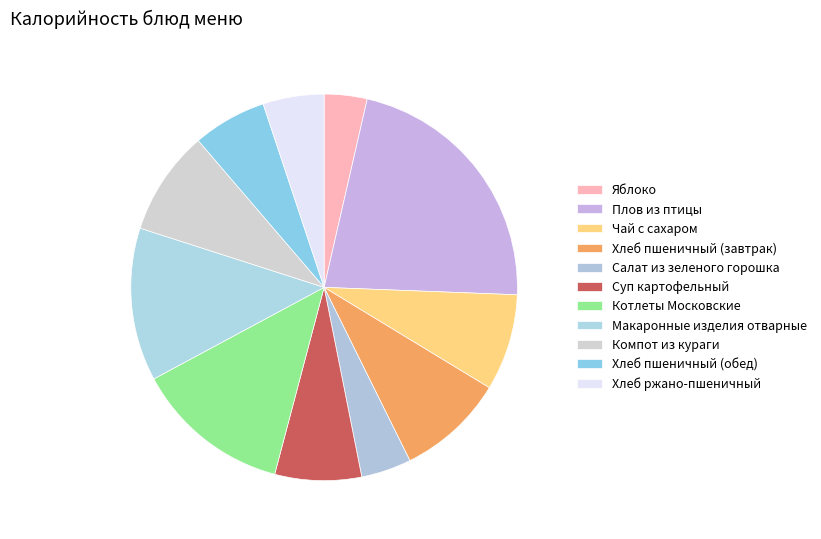

The Компот из кураги slice represents 9% of the pie. True or false?

True